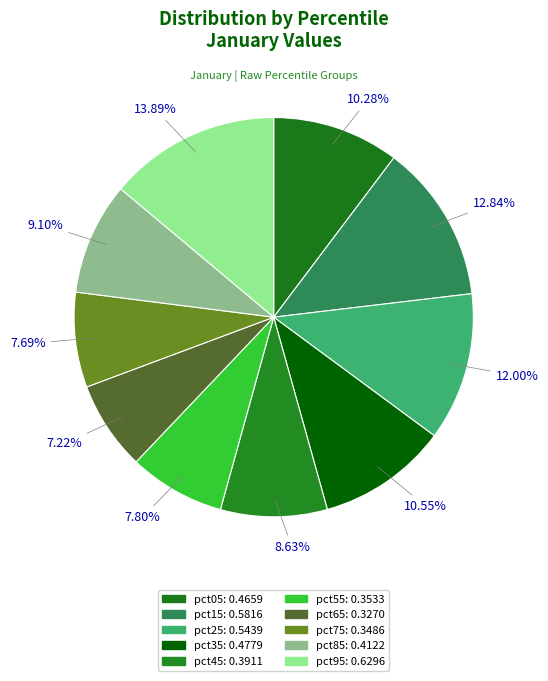

Count the number of slices in the pie.

10